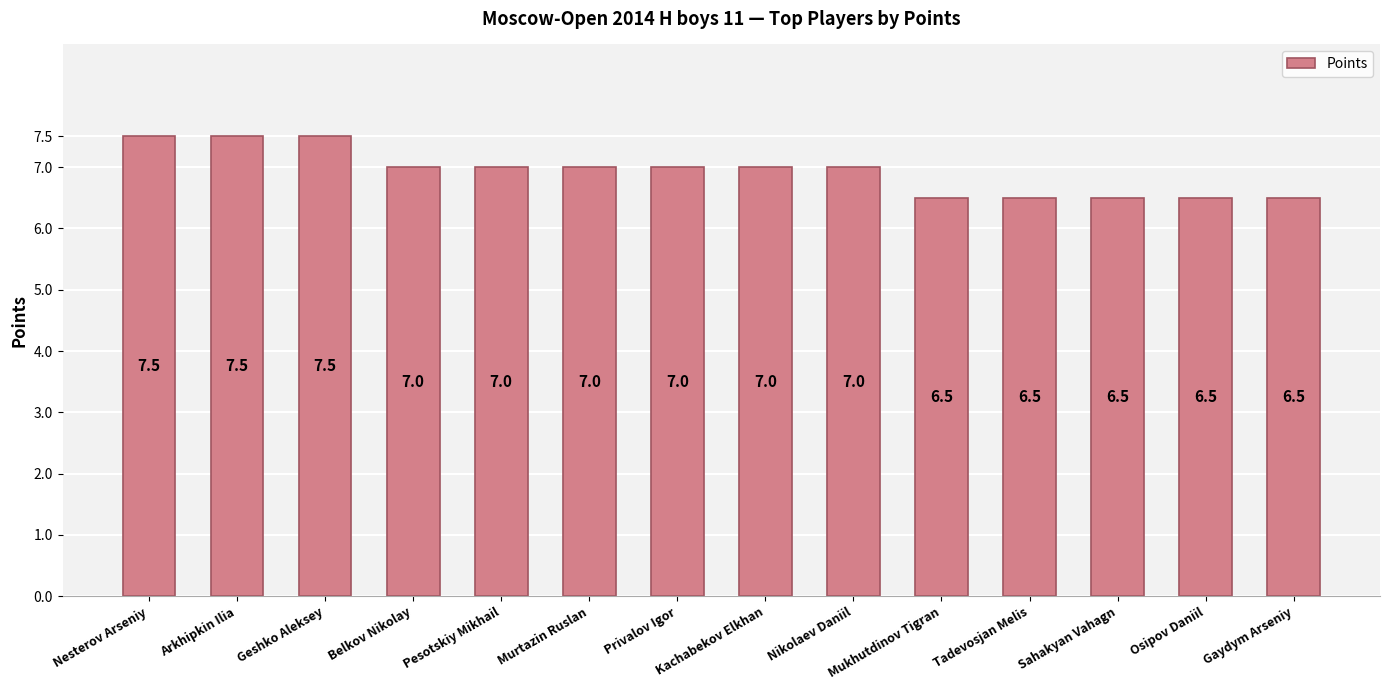

Are the bars grouped side by side (vs. stacked)?

No